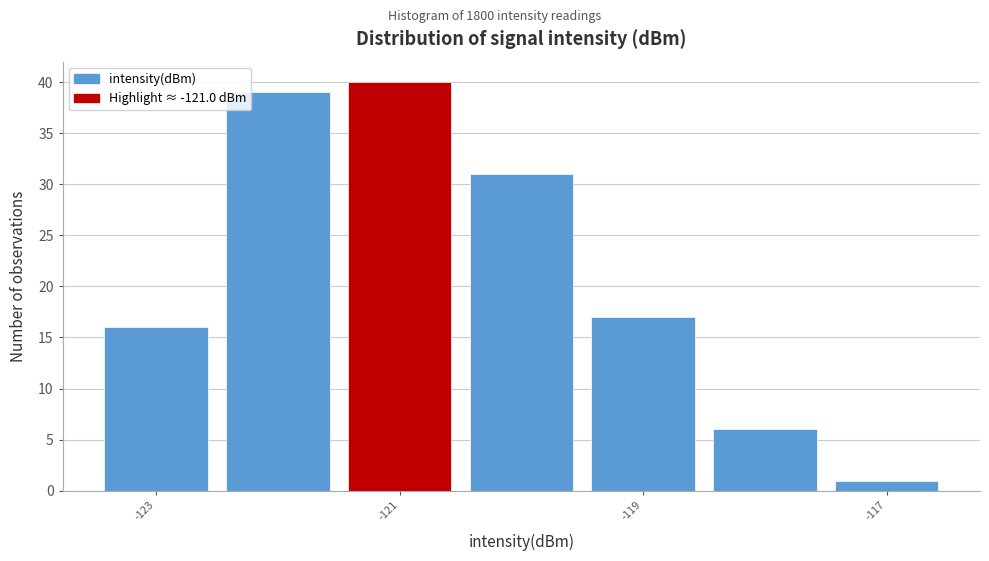

What is the height of the bar covering -120.5 to -119.5 on the x-axis? Neither the bar edges nor the heights are printed on the chart, so give them approximately, as read against the axes.

31